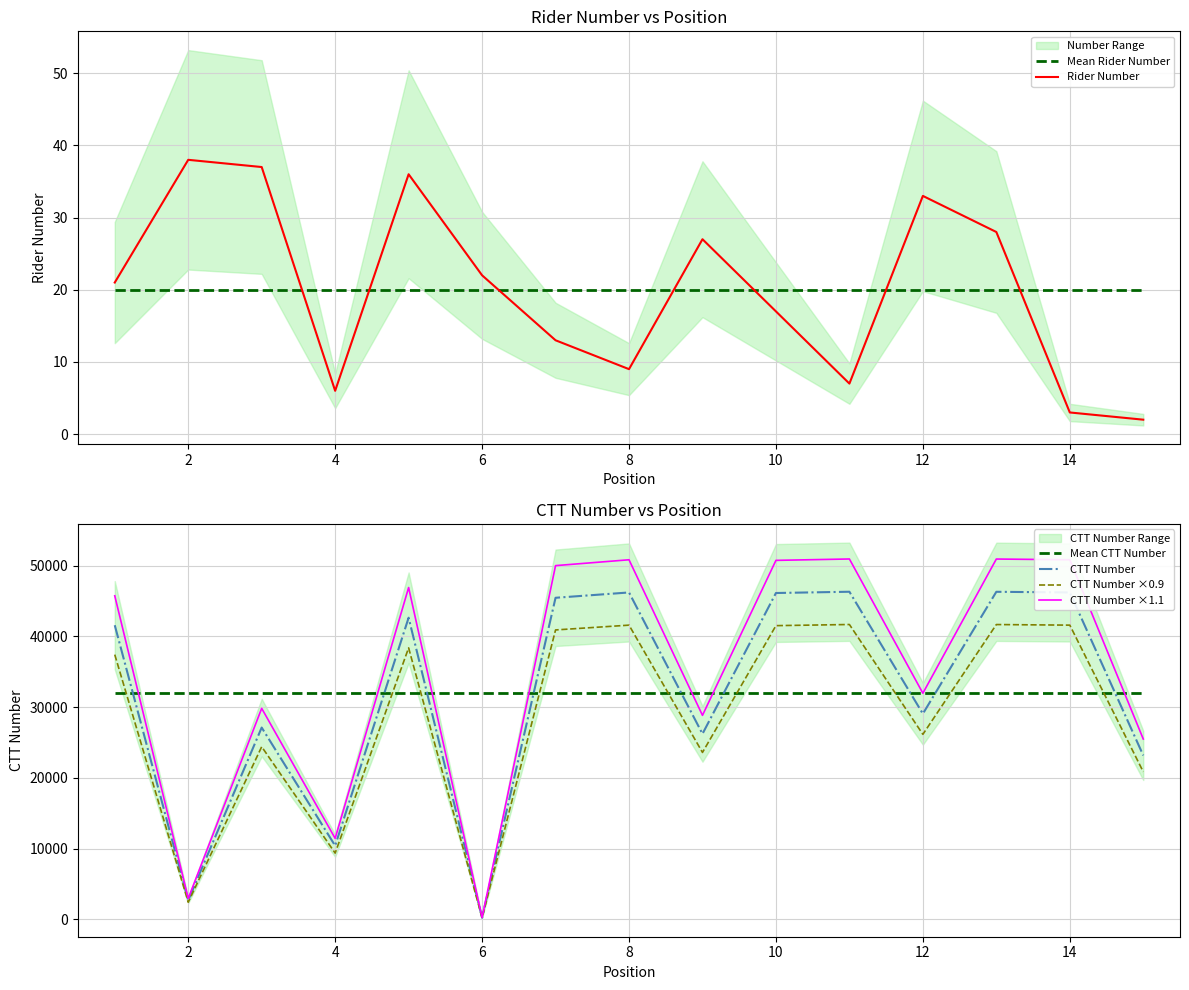

True or false: Mean CTT Number has a value of 52747.3 at 12.

False